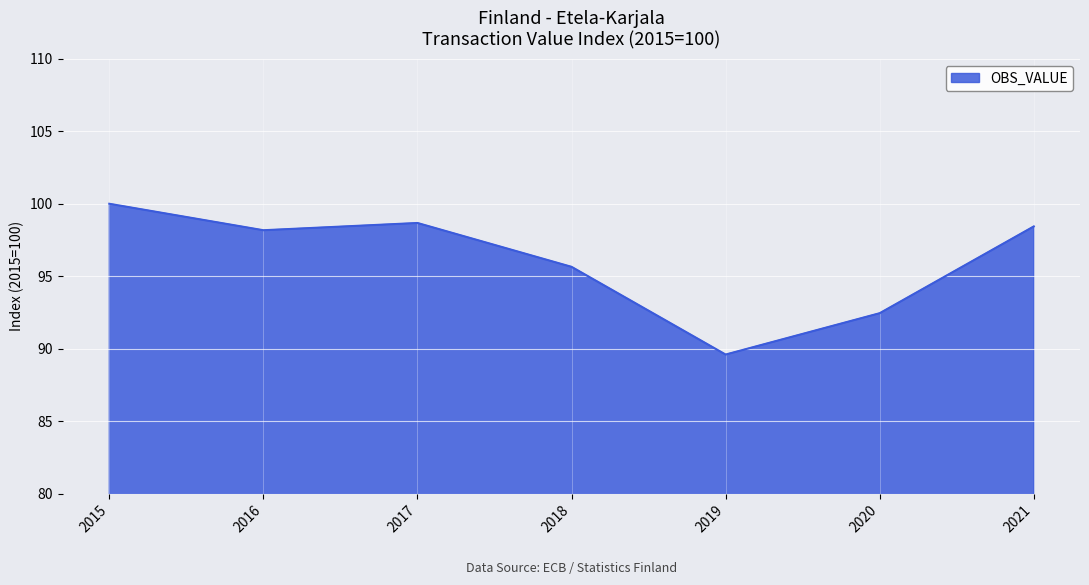

At which label does the data first exceed 98?

2015